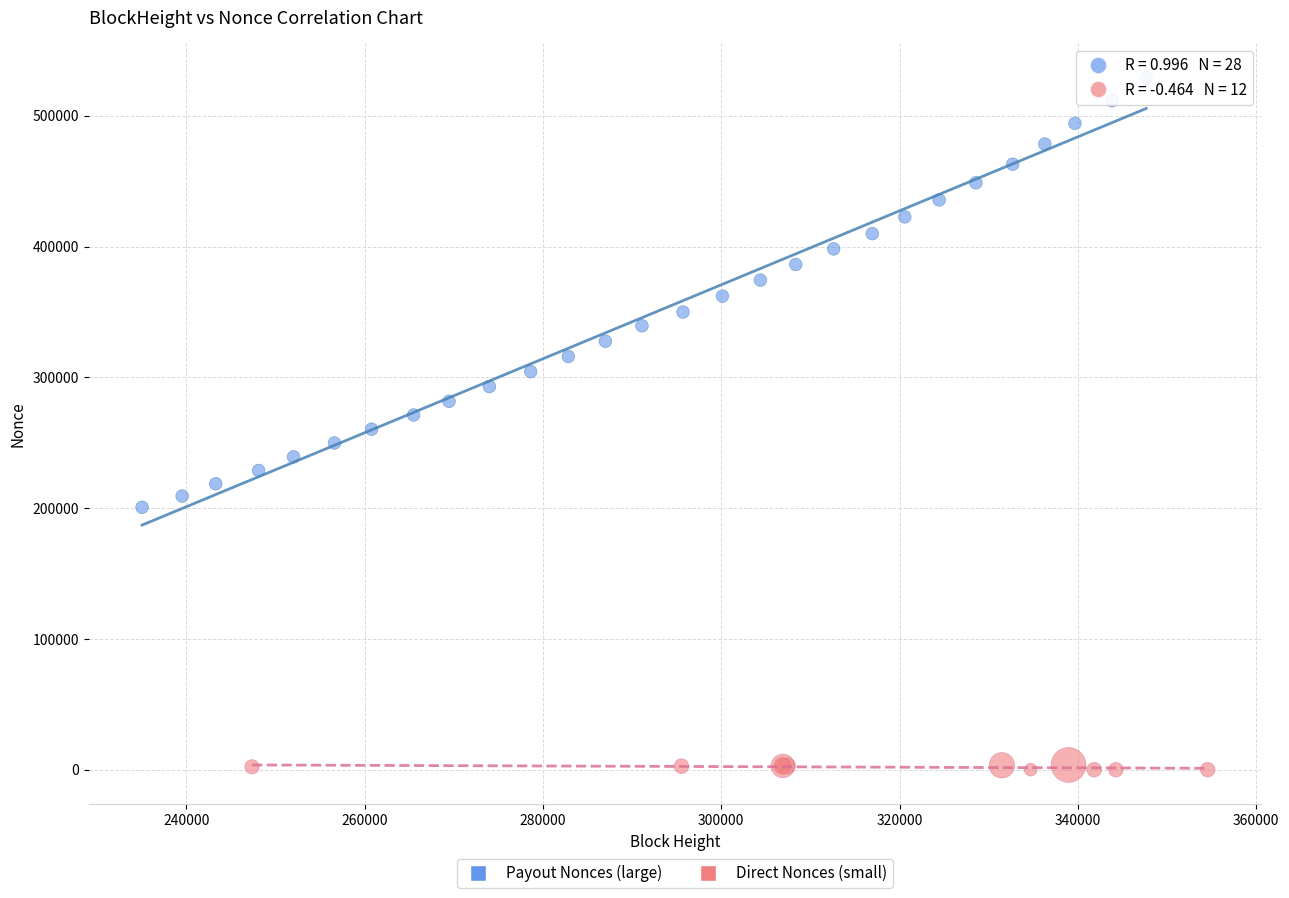

Which series has the widest spread of Y values?

Payout Nonces (large)